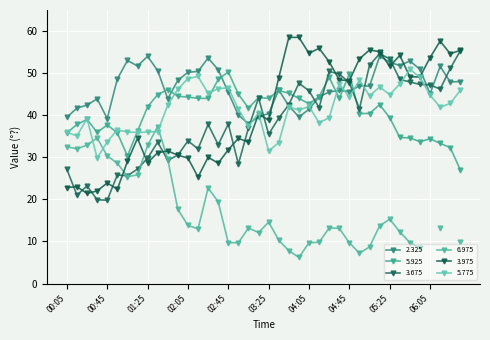

What is the highest value of the 3.675 series?

55.3